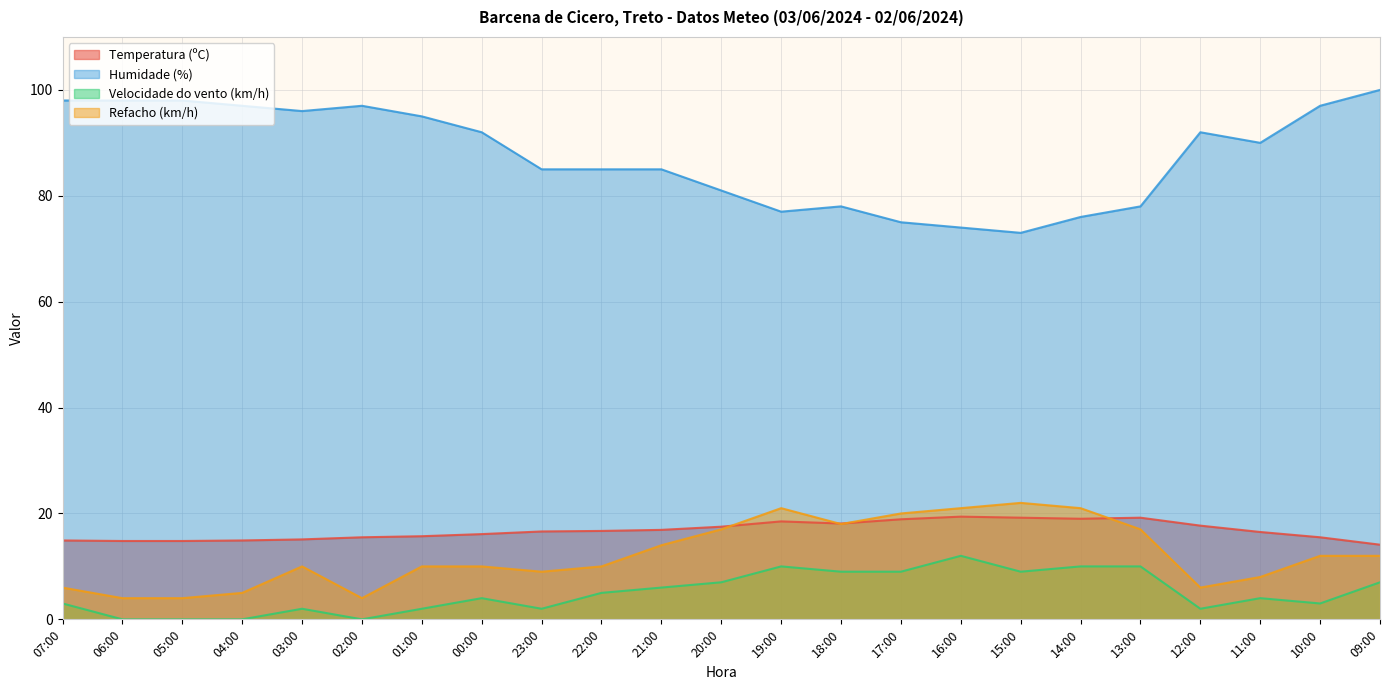

What is the value of the Refacho (km/h) point at the 3rd from the left?

4.0